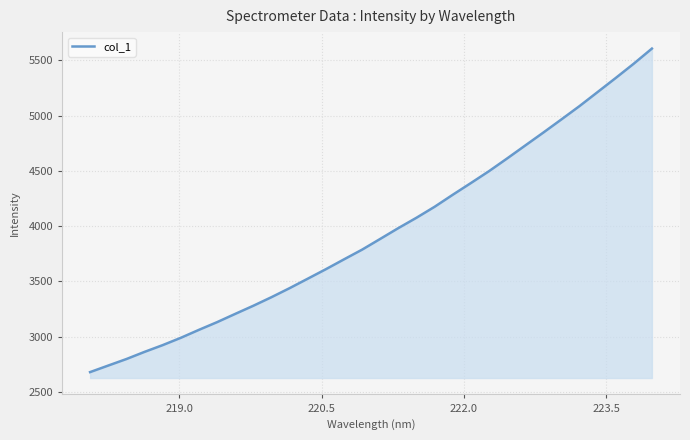

What is the average value?

3945.2